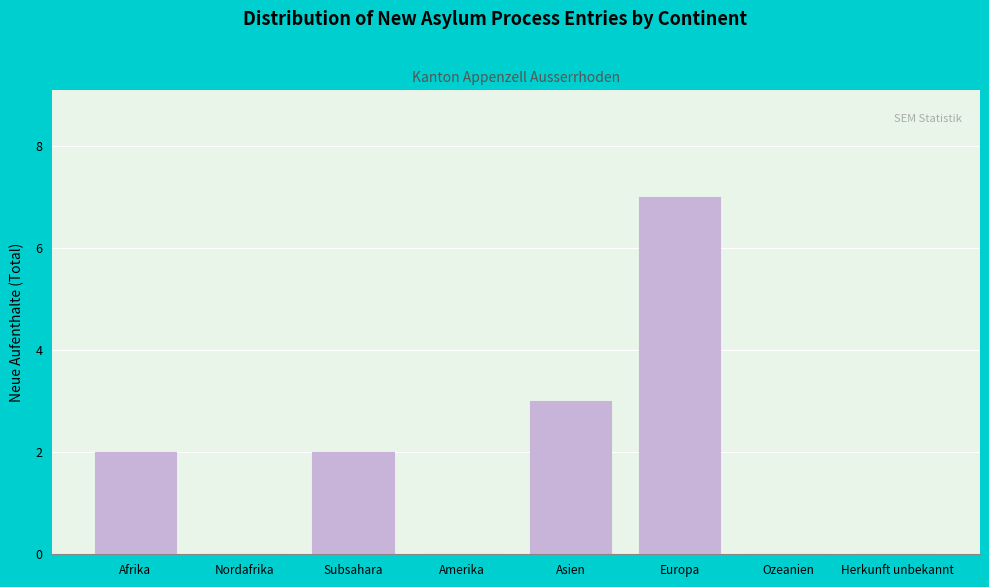

Reading left to right, transcribe all the data shown in this chart.

Afrika=2	Nordafrika=0	Subsahara=2	Amerika=0	Asien=3	Europa=7	Ozeanien=0	Herkunft unbekannt=0